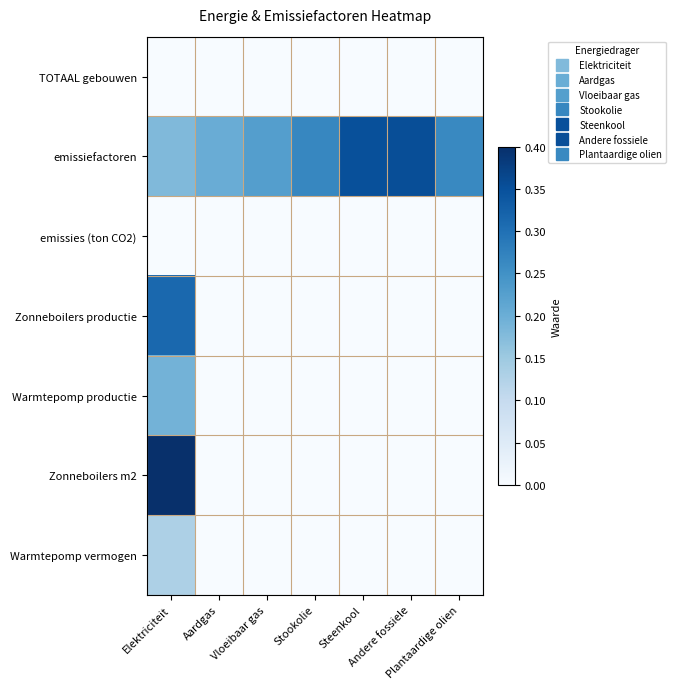

At which category does the chart reach its minimum across all series?

Elektriciteit